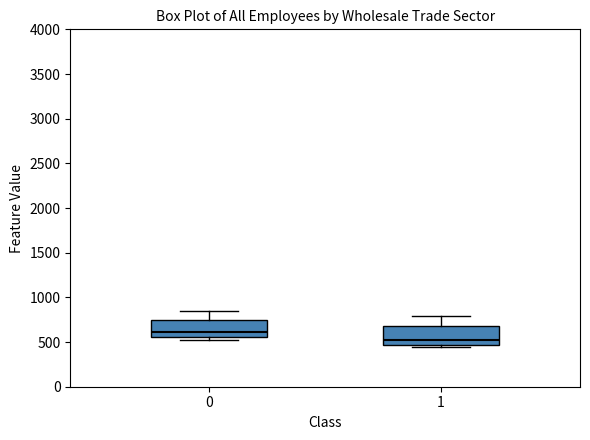

Reading left to right, transcribe this box plot: for each box, give where its median line is, the range the box spans, and where its two whiskers end, as read against the y-axis. The values are not printed on the chart, so give them approximately, as read against the axis.

0: median 600, box 550 to 750, whiskers 500 to 850
1: median 500, box 450 to 700, whiskers 450 (just below the box's lower edge) to 800